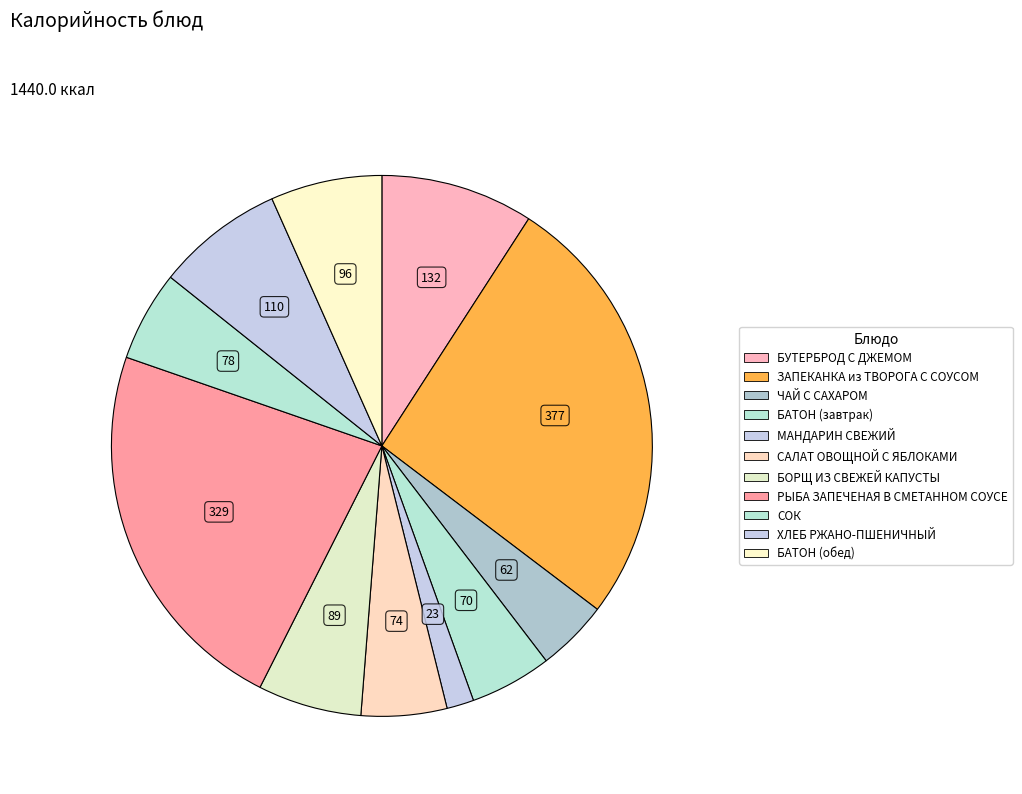

What percentage is the БАТОН (обед) slice, to the nearest percent?

7%